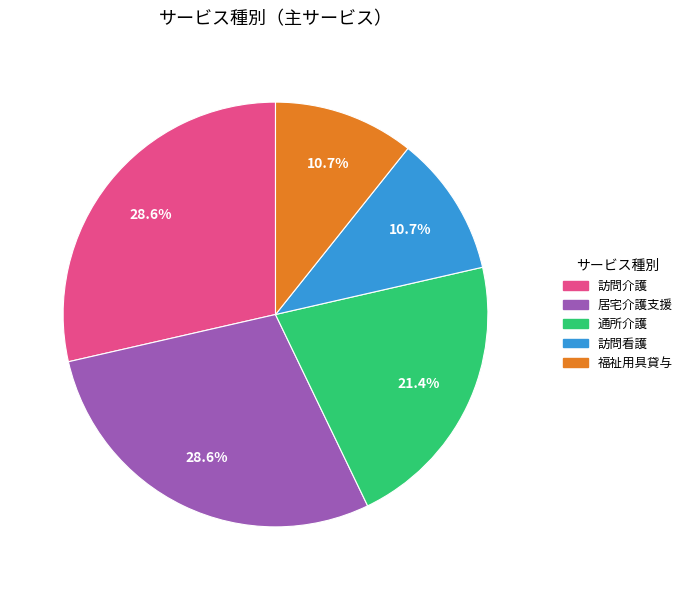

How many segments does this pie chart have?

5